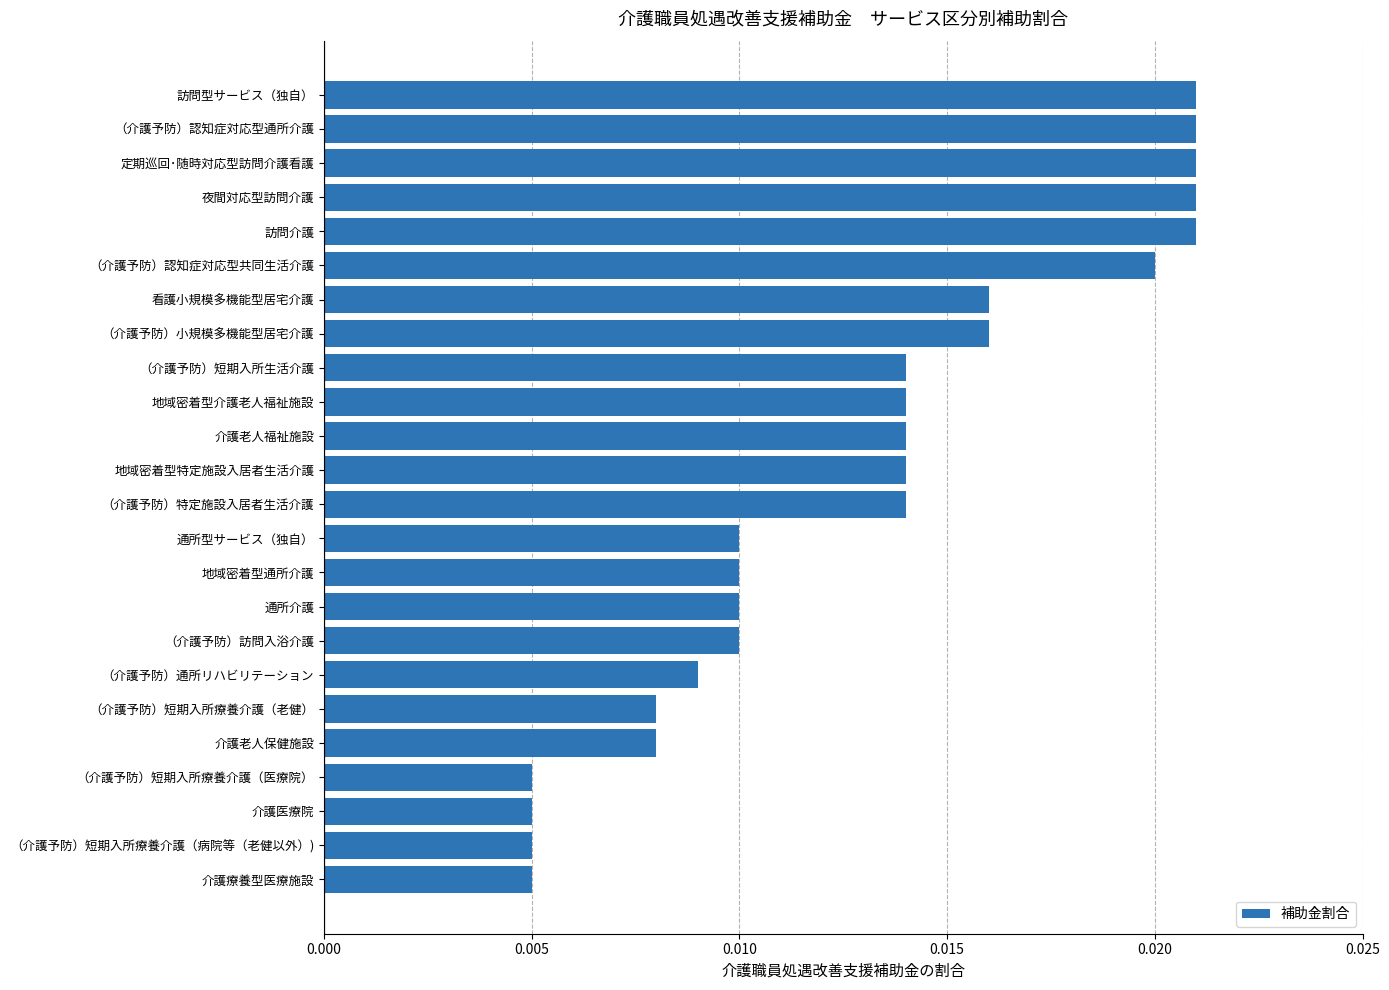

Are the bars grouped side by side (vs. stacked)?

No